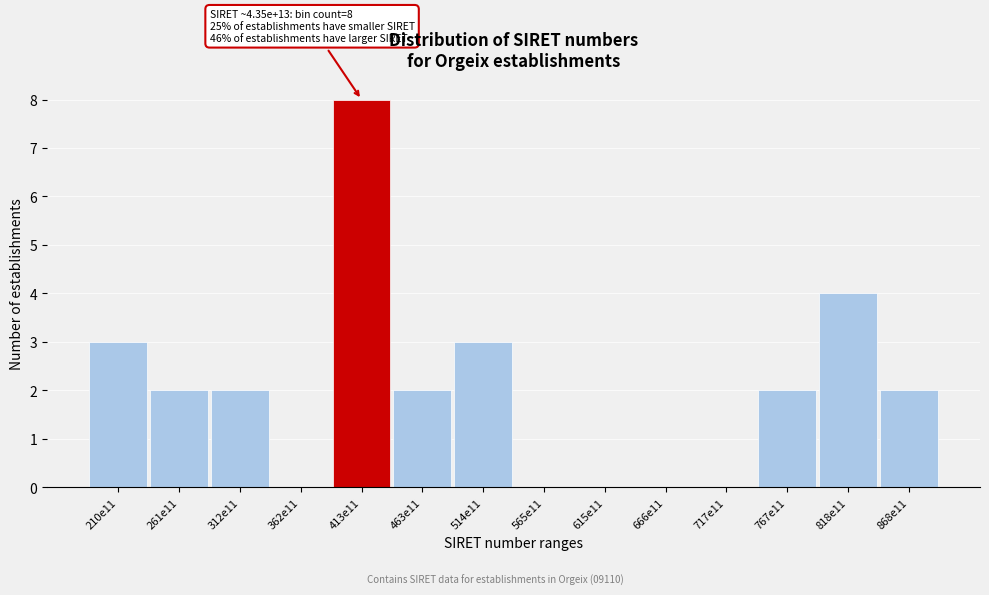

Reading right to left, extract all data points from this chart.

868e11=2	818e11=4	767e11=2	717e11=0	666e11=0	615e11=0	565e11=0	514e11=3	463e11=2	413e11=8	362e11=0	312e11=2	261e11=2	210e11=3